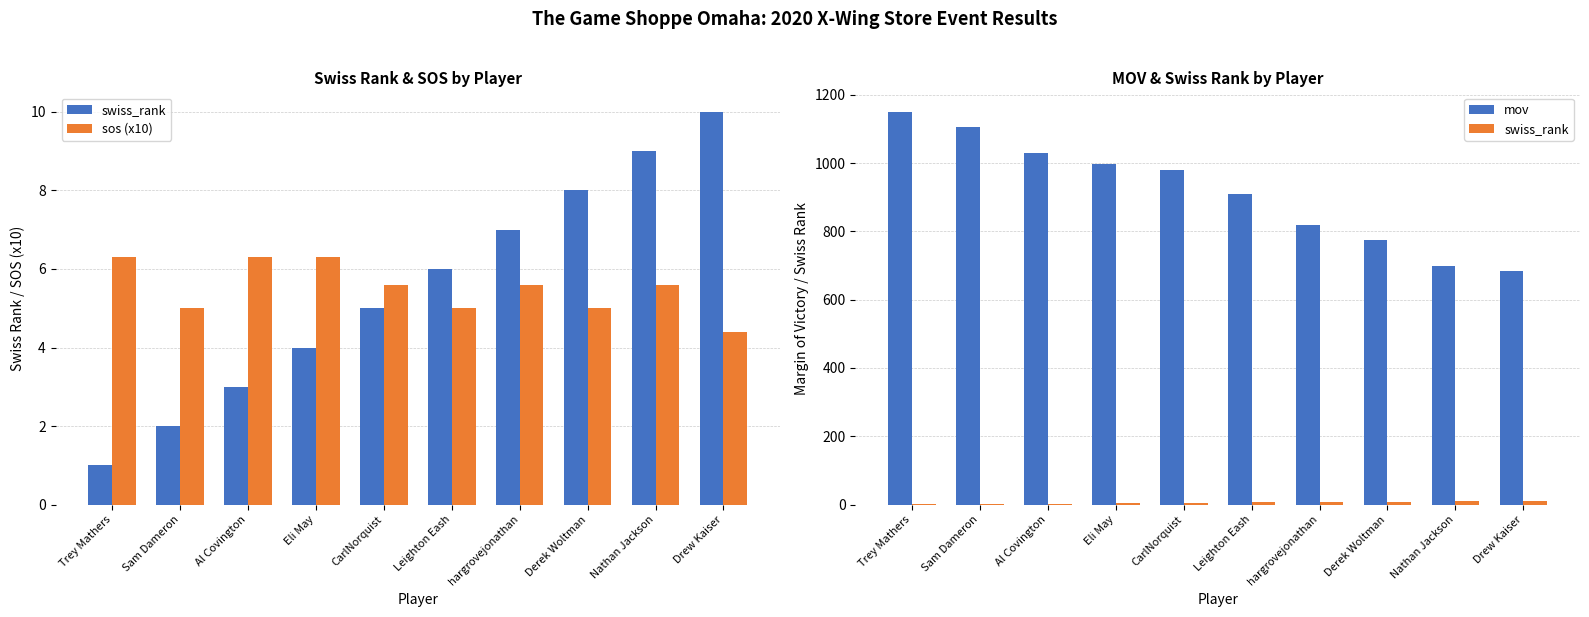

List the labels in order of sos (x10) value, smallest first.

Drew Kaiser, Sam Dameron, Leighton Eash, Derek Woltman, CarlNorquist, hargrovejonathan, Nathan Jackson, Trey Mathers, Al Covington, Eli May